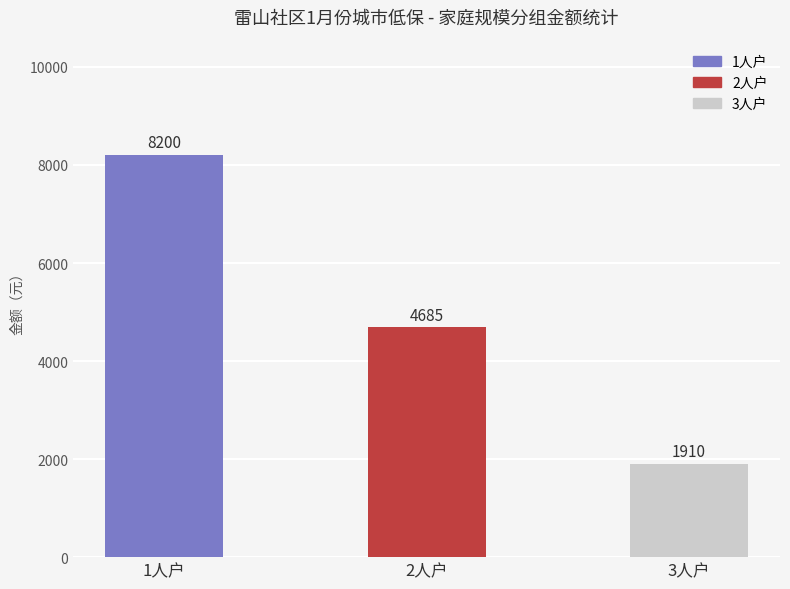

List the labels in order of value, smallest first.

3人户, 2人户, 1人户